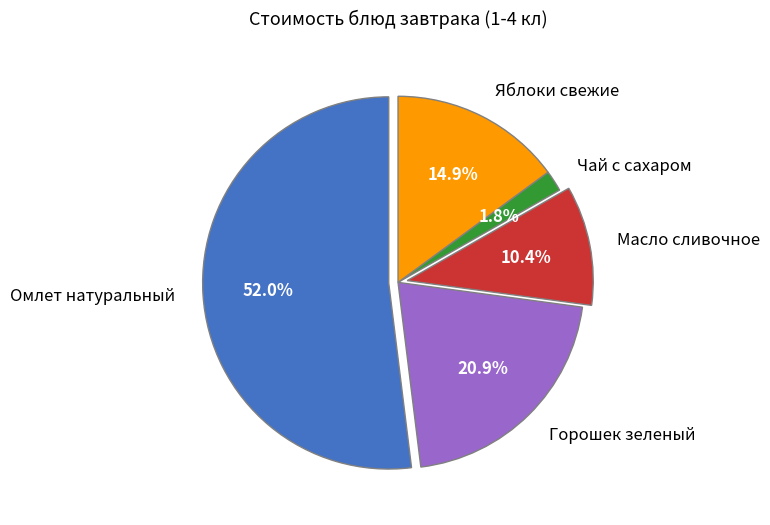

Between Масло сливочное and Омлет натуральный, which is larger?

Омлет натуральный